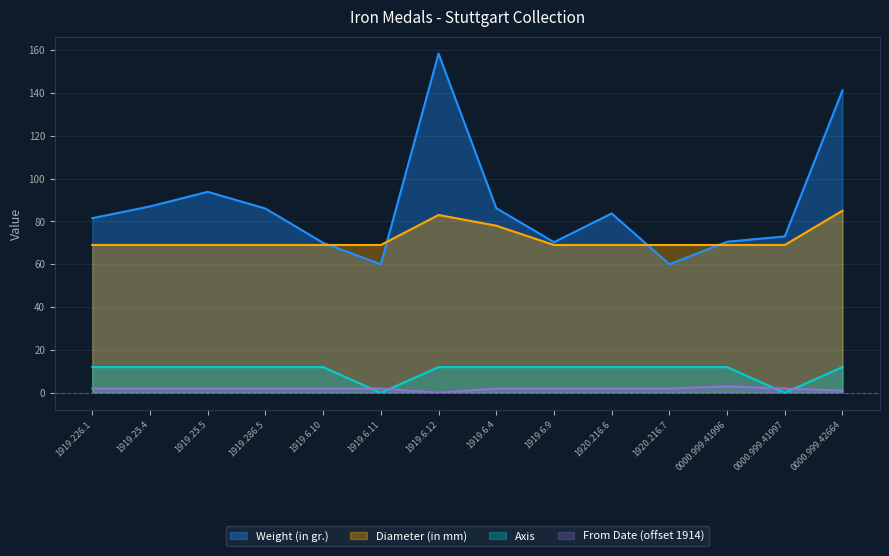

What is the difference between the second highest and second lowest values in the Weight (in gr.) series?

81.2